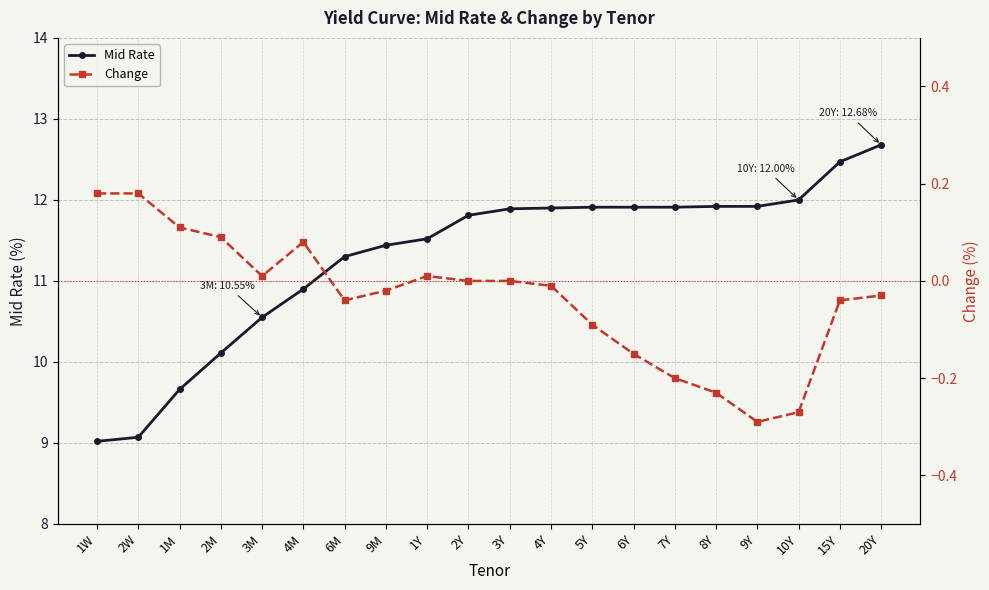

Between 8Y and 9Y, which series saw the biggest shift?

Change